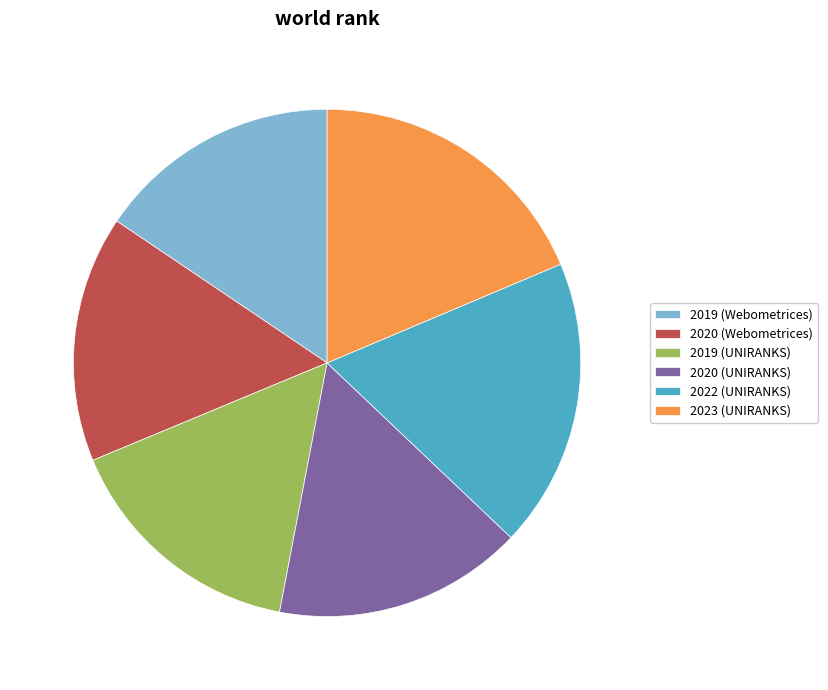

Between 2023 (UNIRANKS) and 2020 (UNIRANKS), which is larger?

2023 (UNIRANKS)